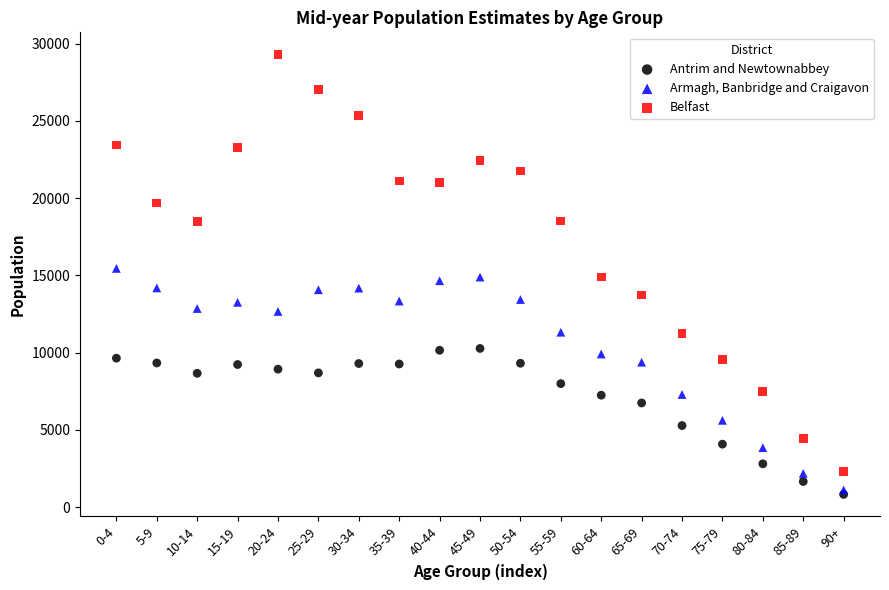

Which series has the largest Y range (max minus min)?

Belfast